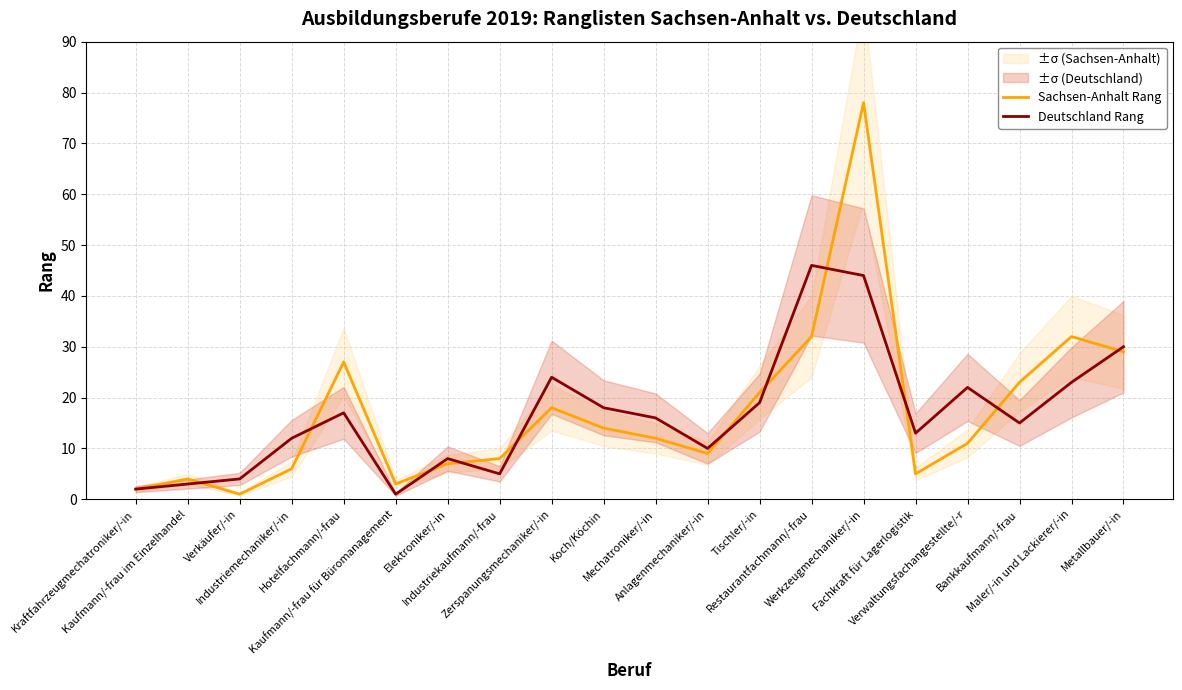

Between Fachkraft für Lagerlogistik and Verwaltungsfachangestellte/-r, which is larger?

Verwaltungsfachangestellte/-r